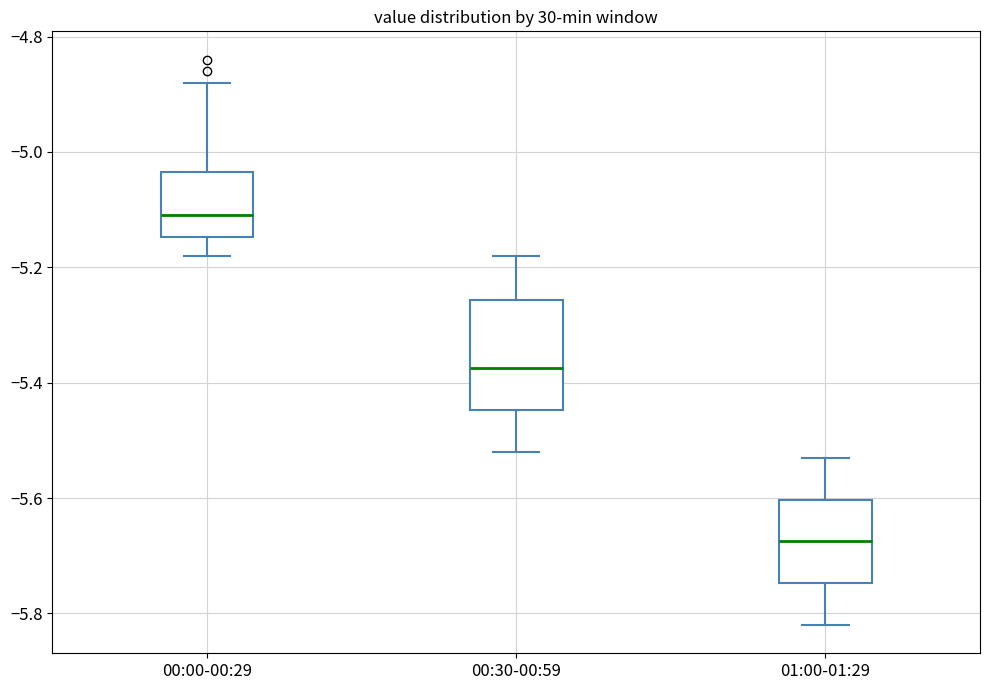

Which box's median line is the highest?

00:00-00:29